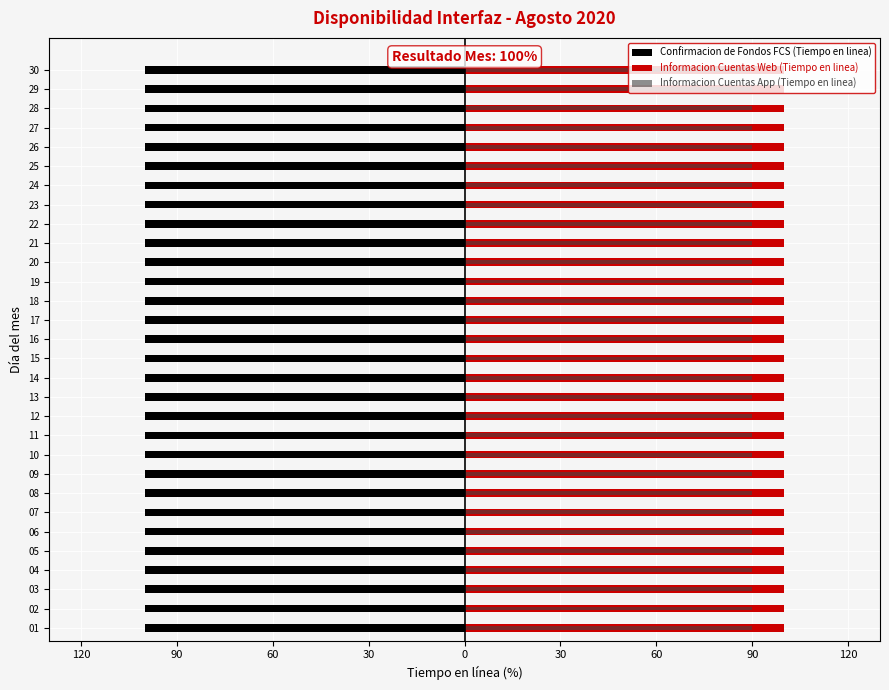

True or false: Informacion Cuentas App (Tiempo en linea) has a value of 0.9 at 14.

False